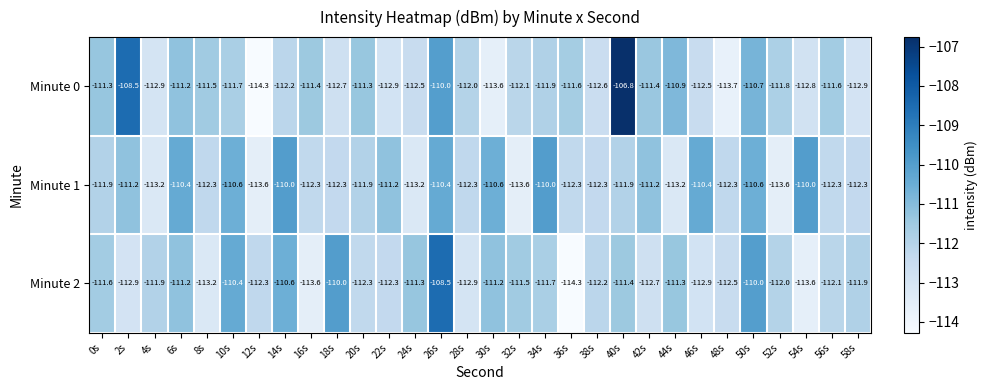

How many data points in Minute 0 are above -111?

5